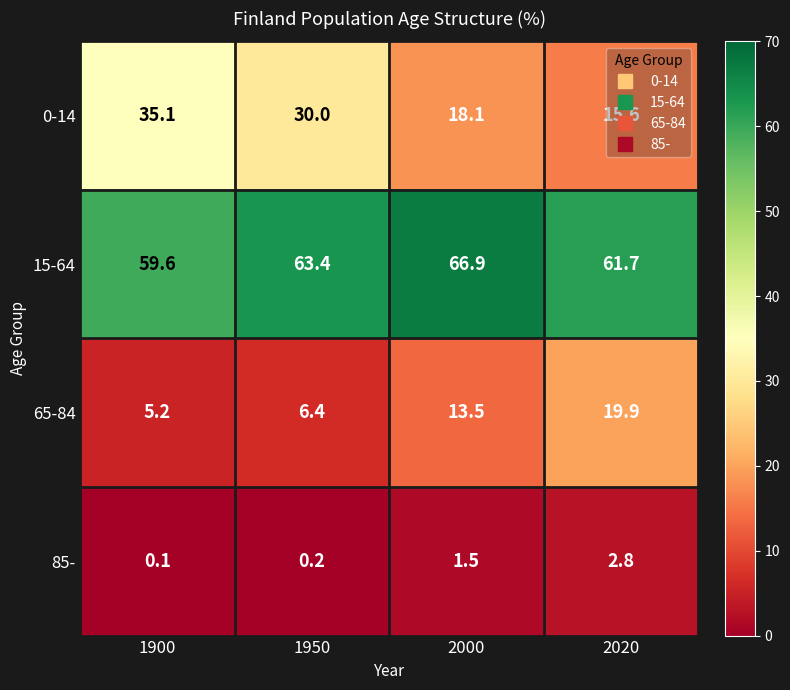

What is the approximate value of 0-14 at 2000?

18.1